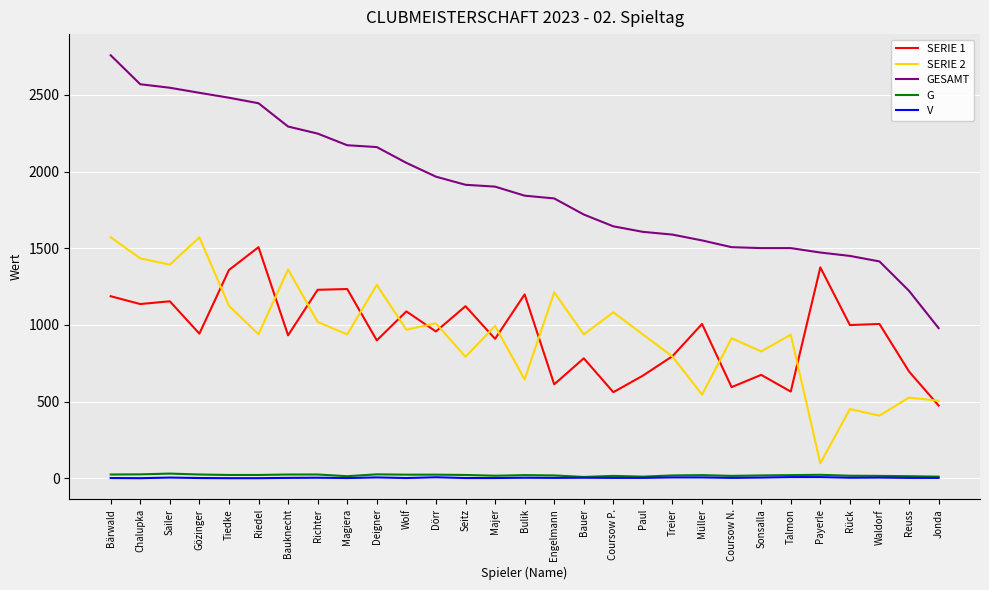

How many series are shown in this chart?

5